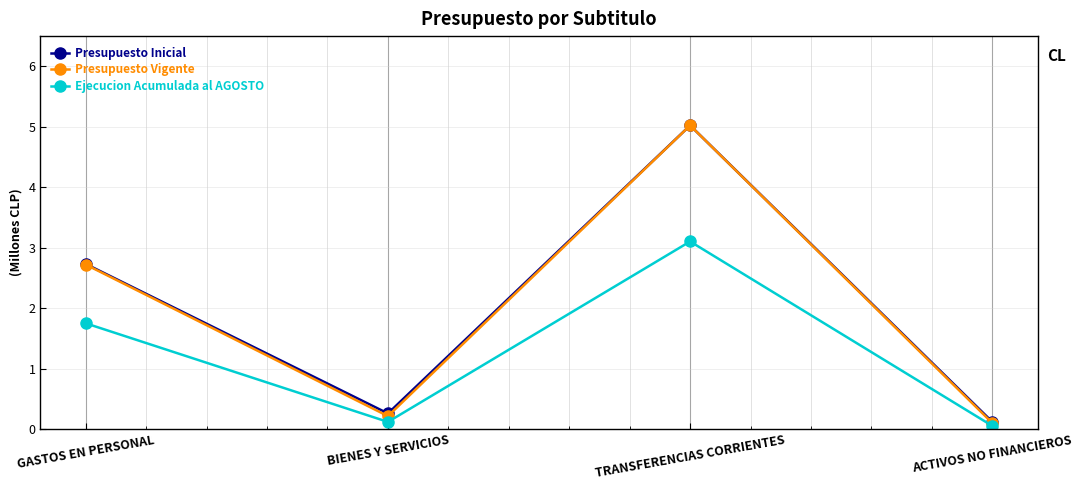

At which category is the sum across all series the highest?

TRANSFERENCIAS CORRIENTES